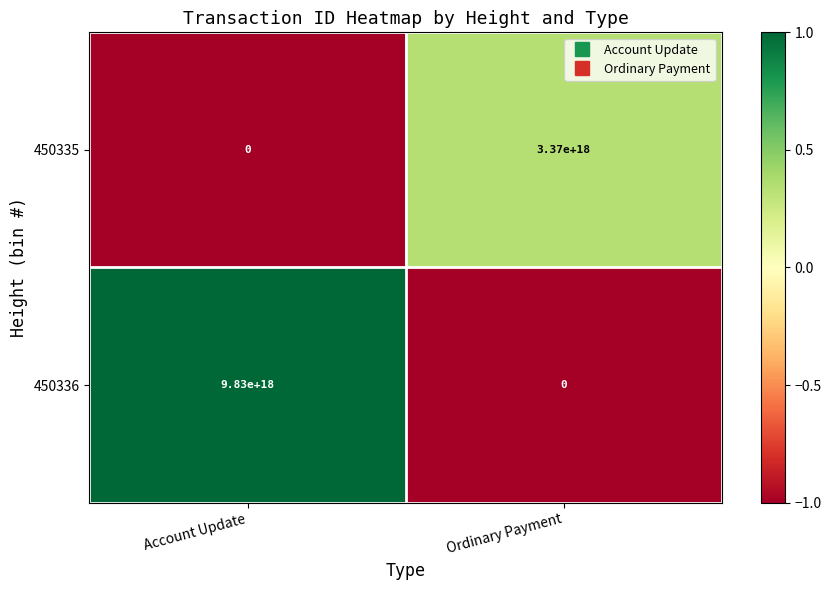

At which category is the sum across all series the highest?

Account Update